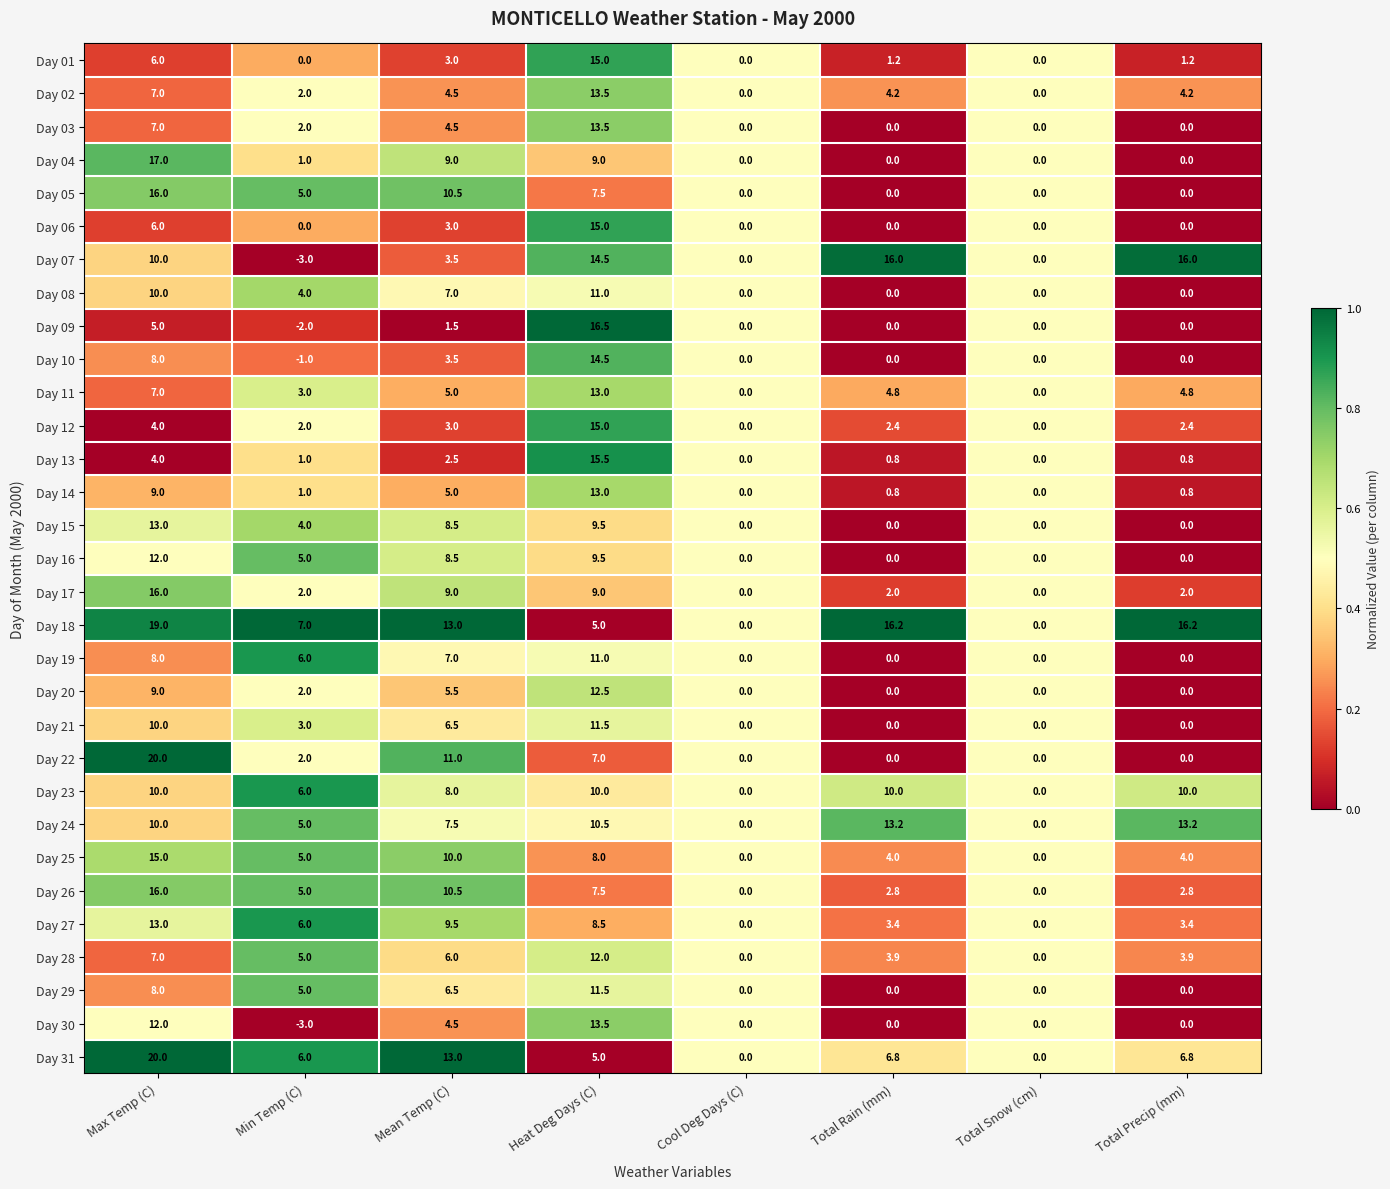

What is the total value across all series at Total Precip (mm)?

92.5